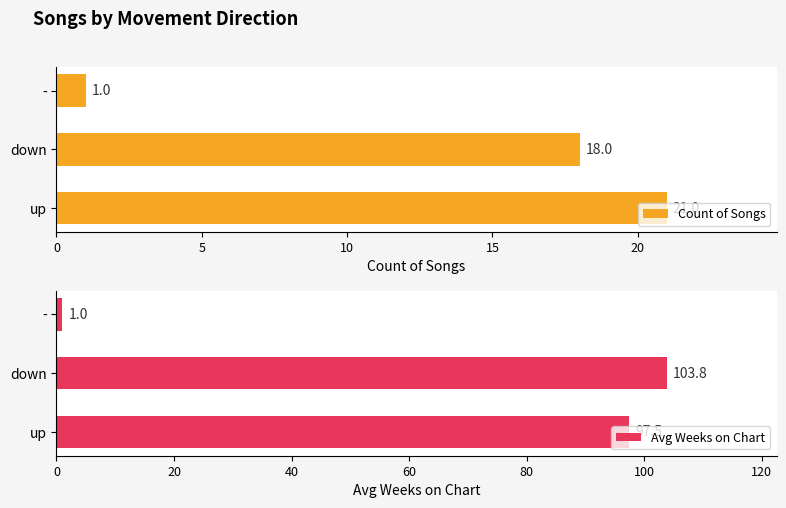

The value of Count of Songs at up is 35.2. True or false?

False